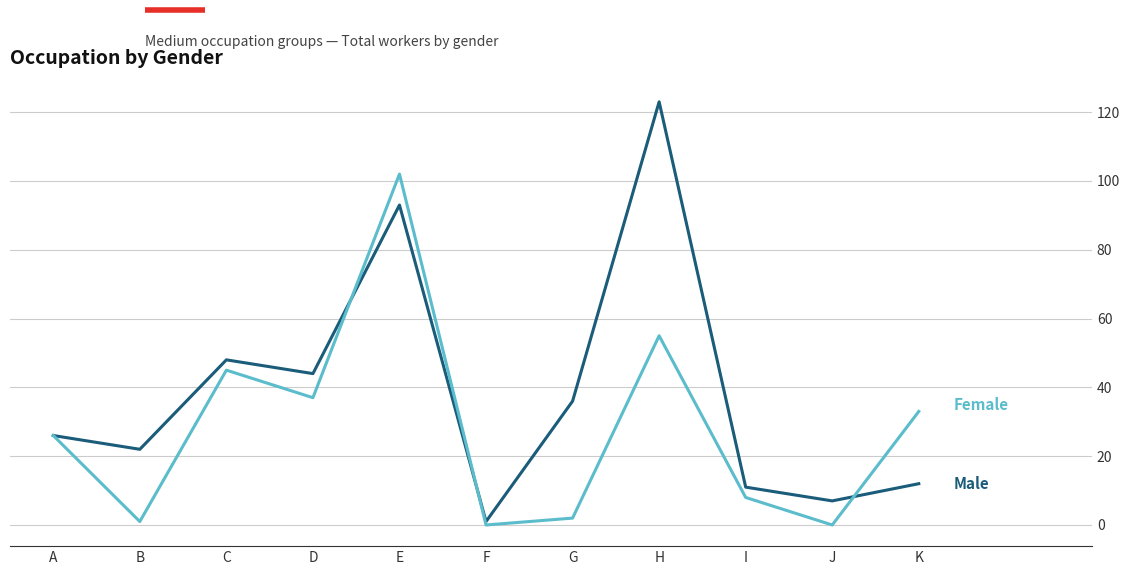

What is the difference between the highest and lowest values at C?

3